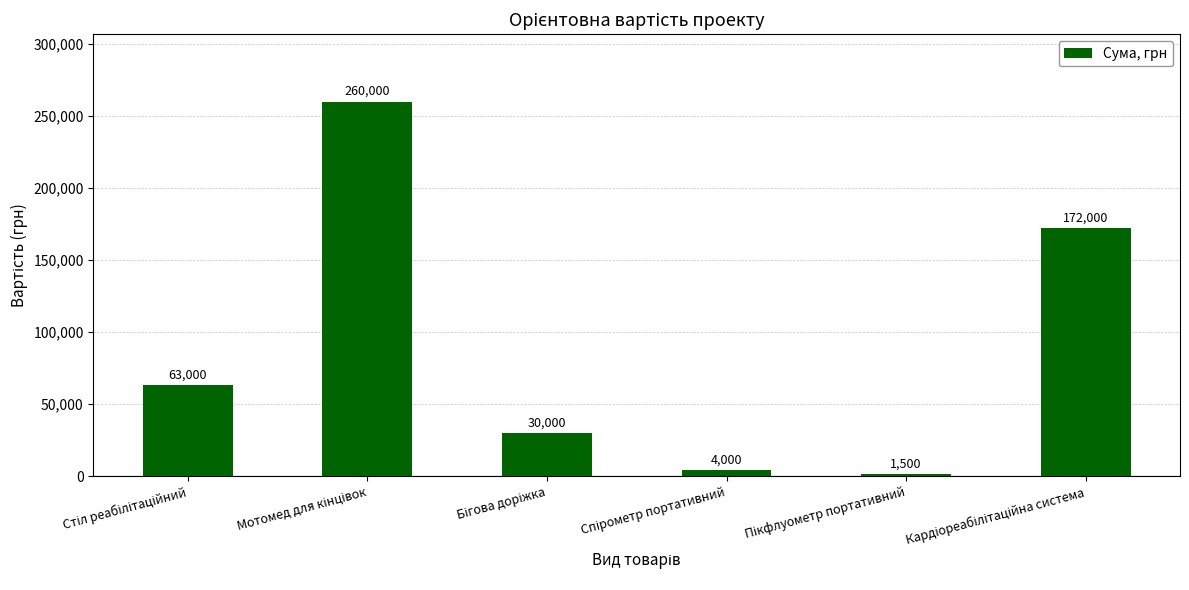

Count the number of data series in this chart.

1